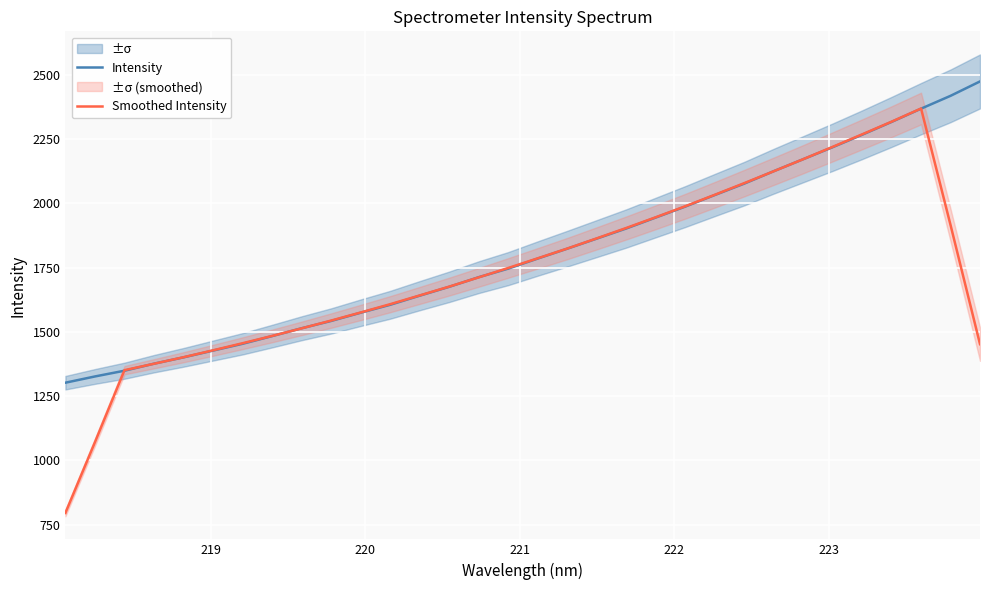

The Intensity series shows 1326.4 at 26. True or false?

False